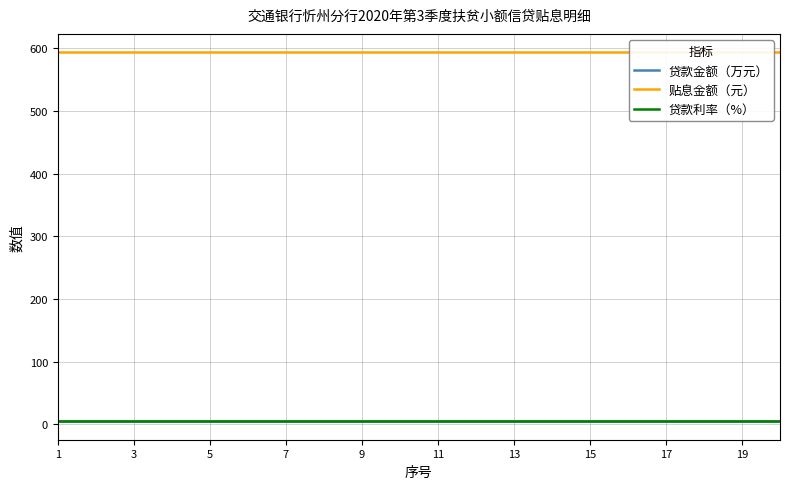

The 贷款利率（%） series shows 4.8 at 11. True or false?

True